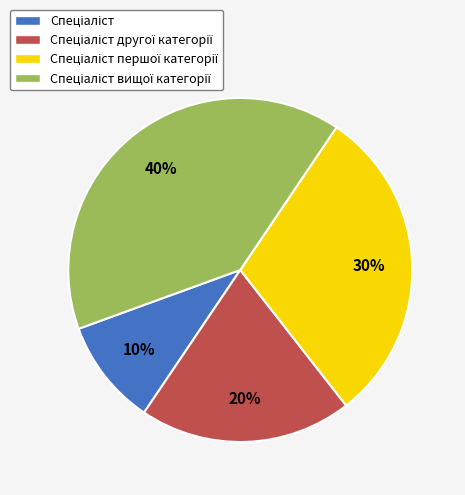

To the nearest percent, what is the difference between the largest and smallest slice percentages?

30%